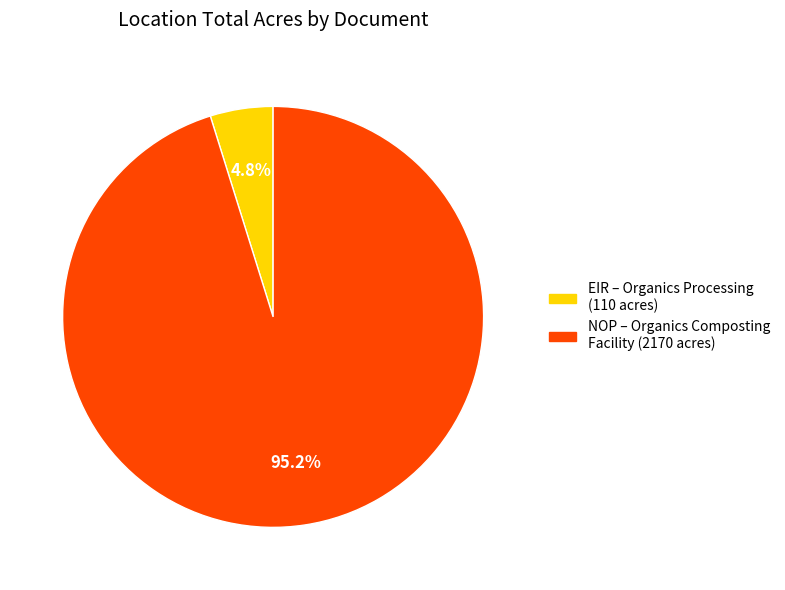

Does any single category account for the majority?

Yes